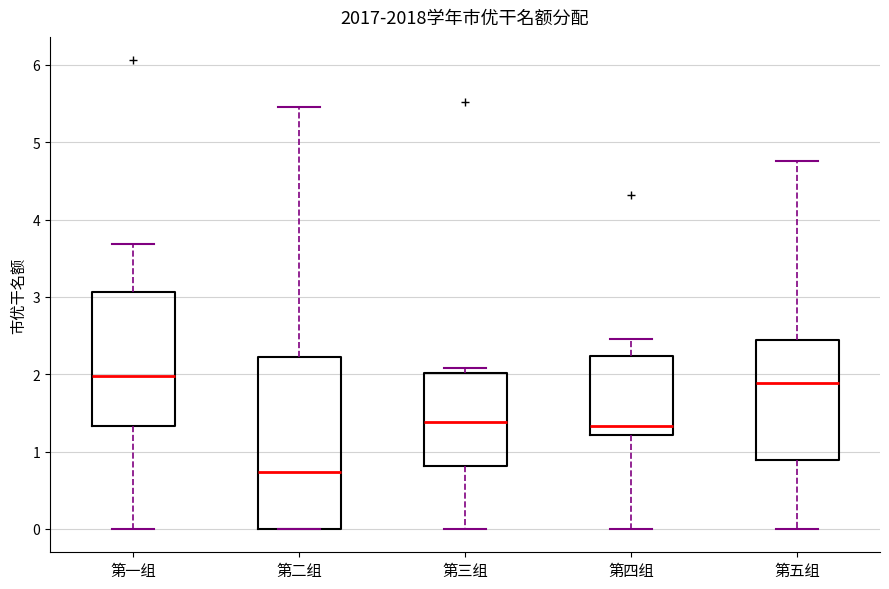

Reading left to right, transcribe this box plot: for each box, give where its median line is, the range the box spans, and where its two whiskers end, as read against the y-axis. The values are not printed on the chart, so give them approximately, as read against the axis.

第一组: median 2.0, box 1.3 to 3.1, whiskers 0.0 to 3.7
第二组: median 0.7, box 0.0 to 2.2, whiskers 0.0 to 5.5
第三组: median 1.4, box 0.8 to 2.0, whiskers 0.0 to 2.1
第四组: median 1.3, box 1.2 to 2.2, whiskers 0.0 to 2.5
第五组: median 1.9, box 0.9 to 2.4, whiskers 0.0 to 4.8